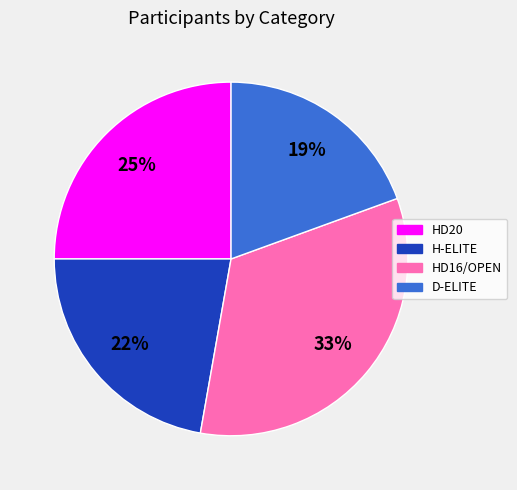

Count the number of slices in the pie.

4